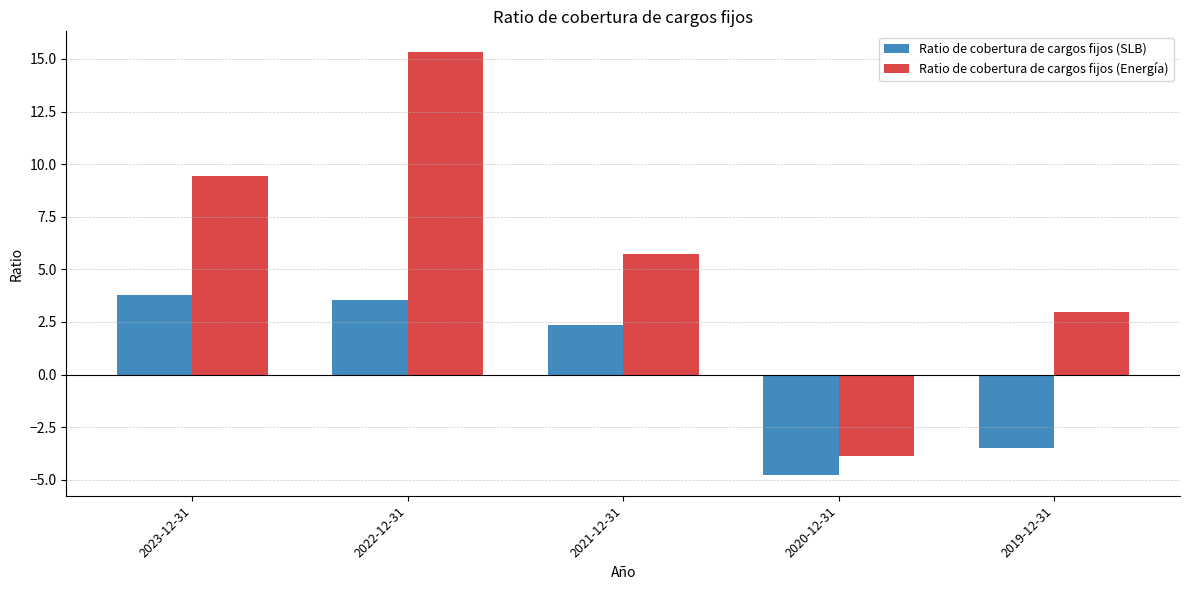

At how many categories does at least one series exceed 8?

2